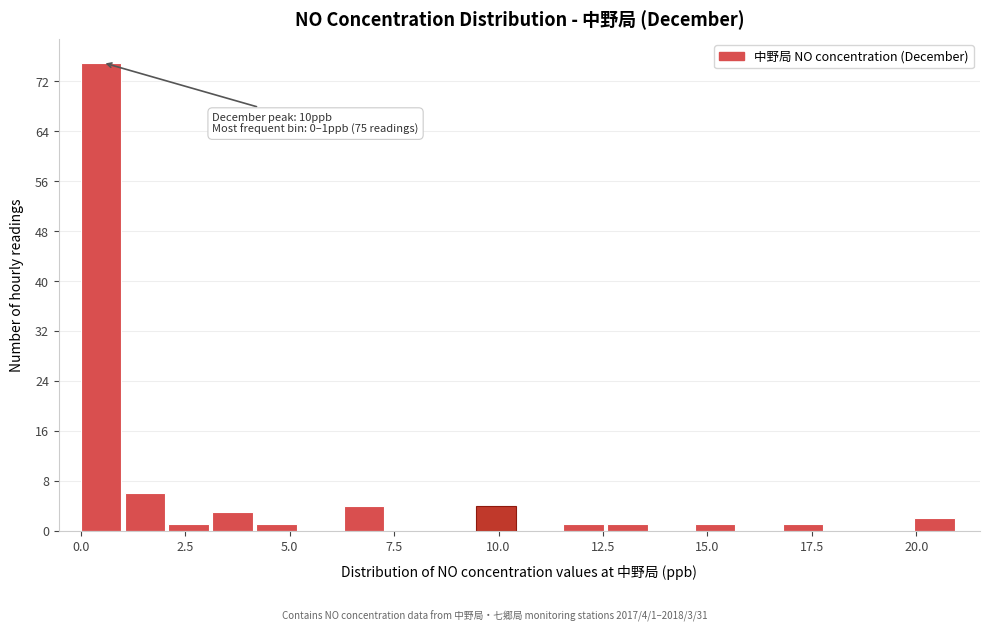

Read against the x-axis, roughly where is the centre of the tallest bar?

0.5